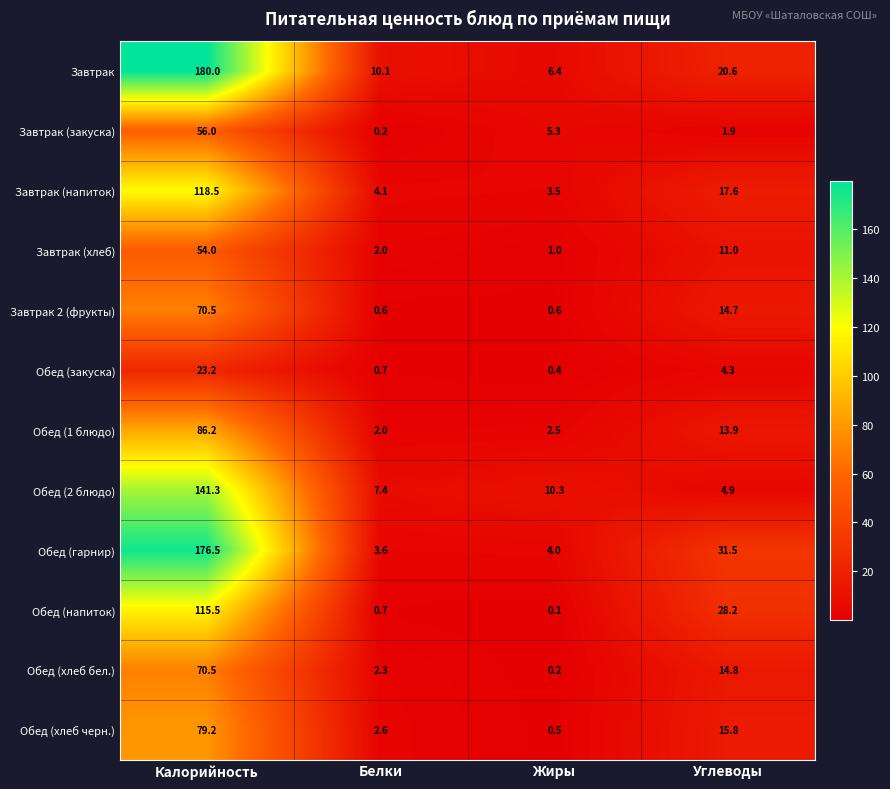

What is the smallest value displayed?

0.1